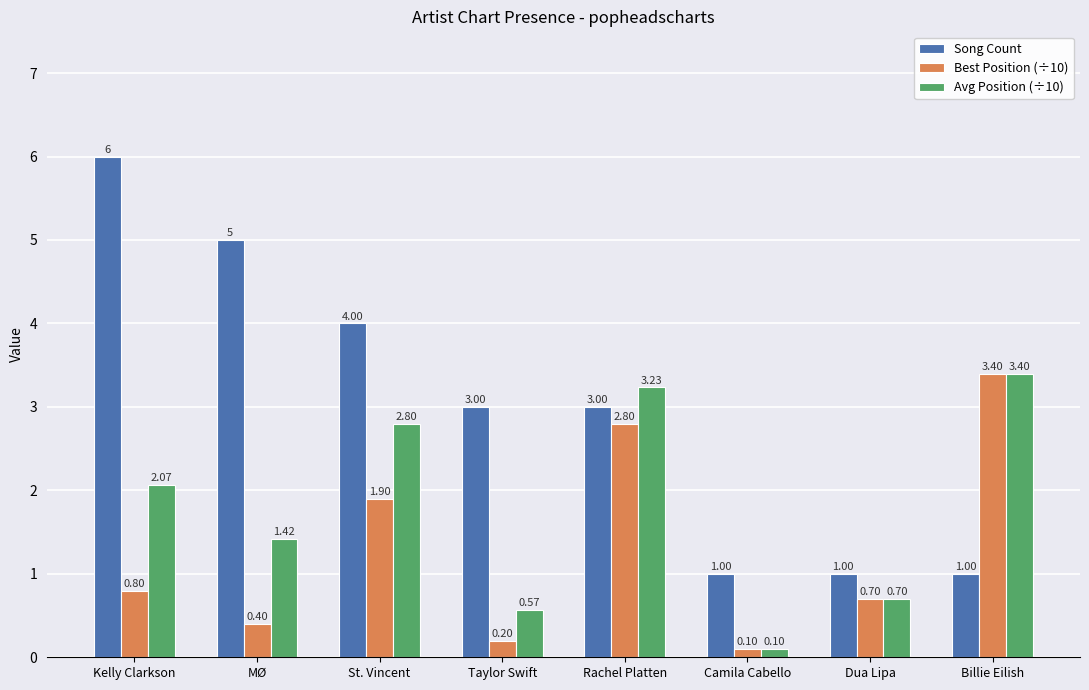

What are all the series names shown in the legend?

Song Count, Best Position (÷10), Avg Position (÷10)